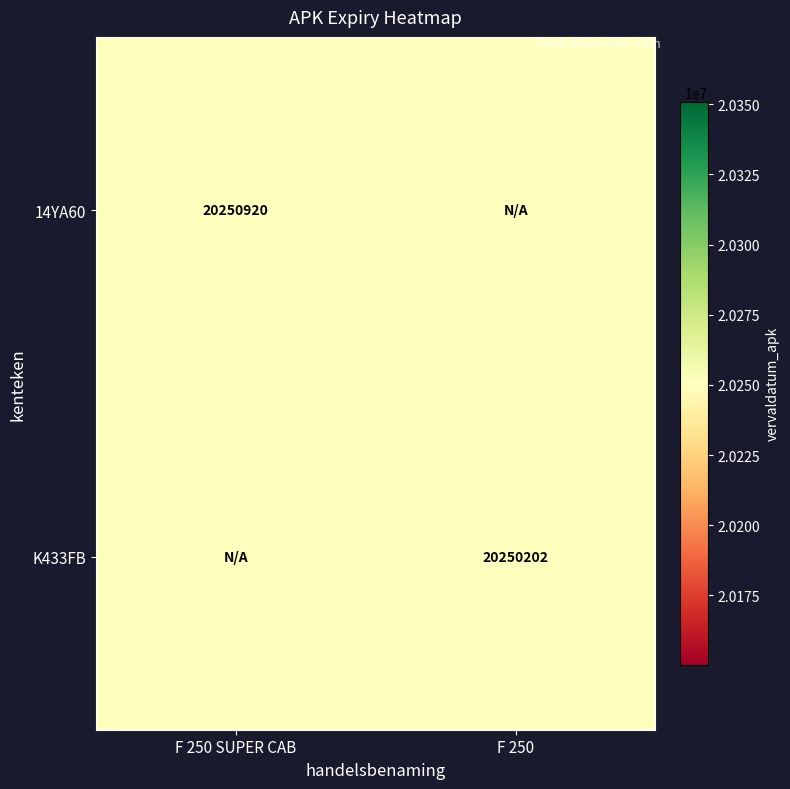

Is it true that 14YA60 equals 7218043 at F 250 SUPER CAB?

False